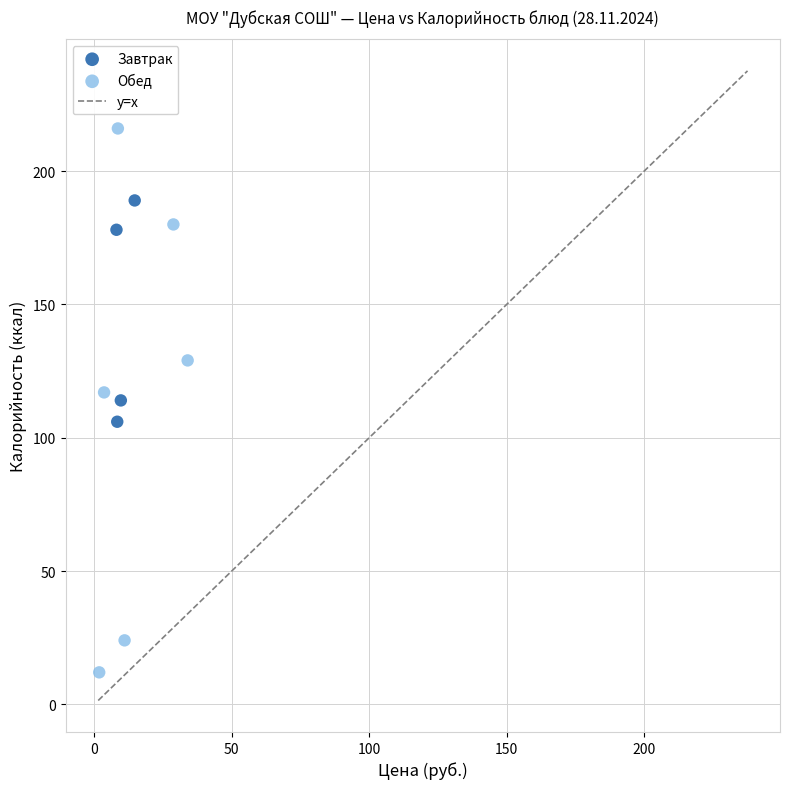

Which series has the widest spread of Y values?

Обед